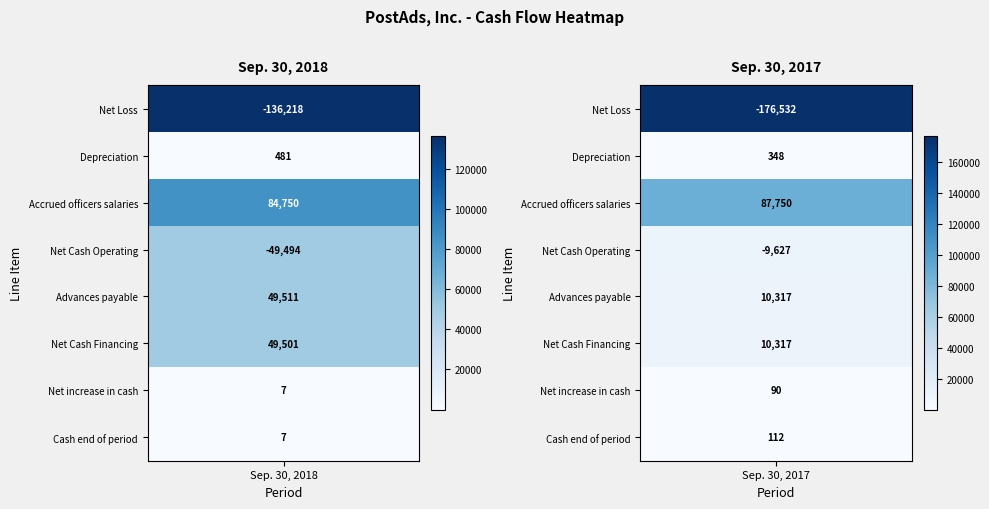

Reading left to right, transcribe all the data shown in this chart.

Net Loss: 0=-136218	1=-176532
Depreciation: 0=481	1=348
Accrued officers salaries: 0=84750	1=87750
Net Cash Operating: 0=-49494	1=-9627
Advances payable: 0=49511	1=10317
Net Cash Financing: 0=49501	1=10317
Net increase in cash: 0=7	1=90
Cash end of period: 0=7	1=112